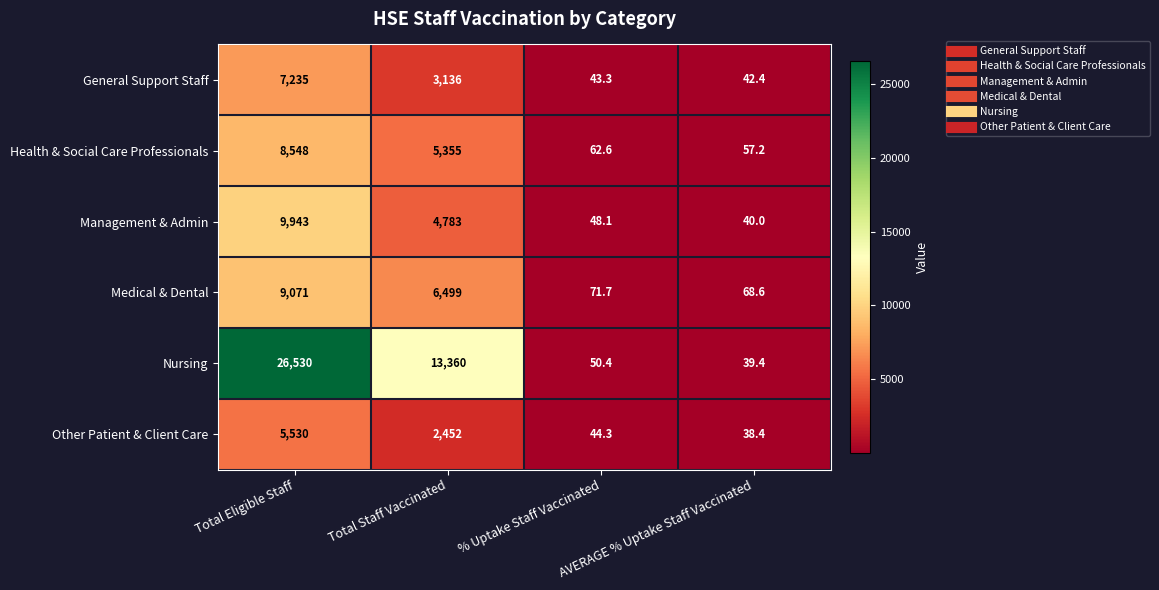

Which series has the largest total across all categories?

Nursing